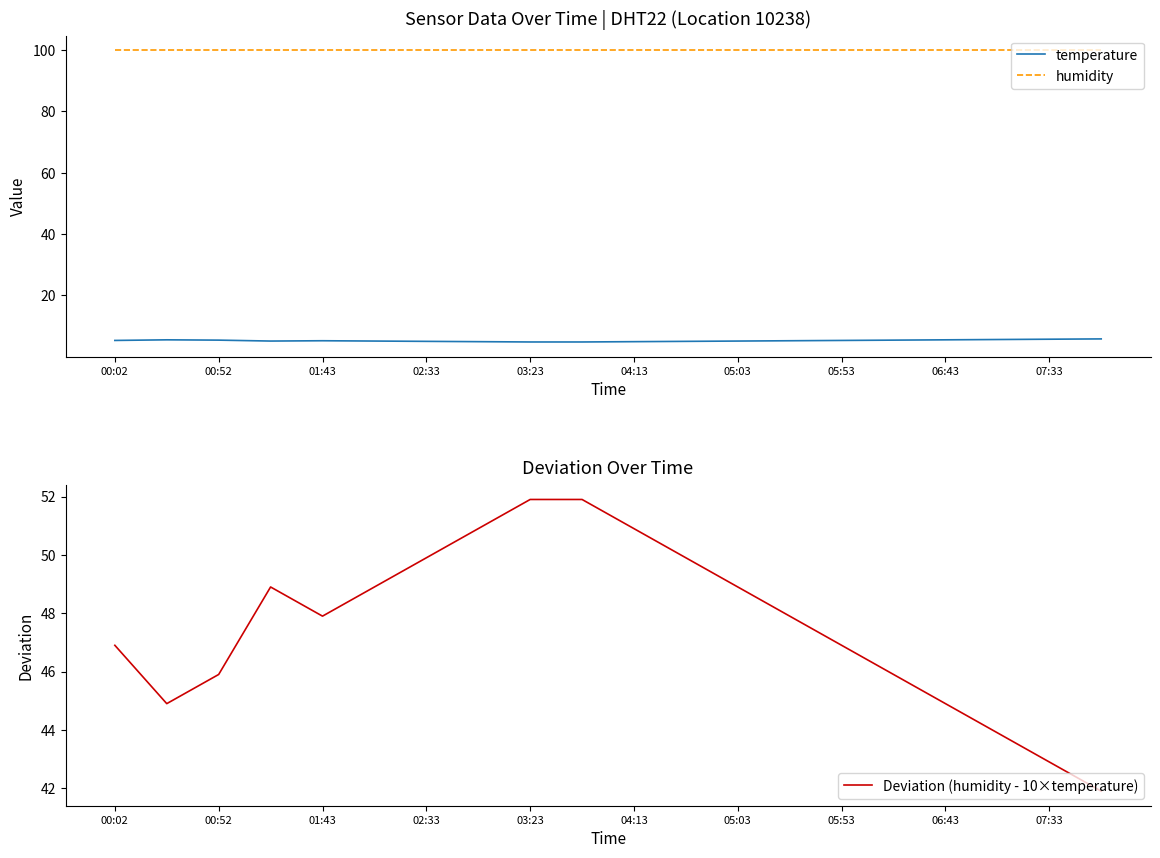

Read the Deviation (humidity - 10×temperature) value at 06:43.

44.9